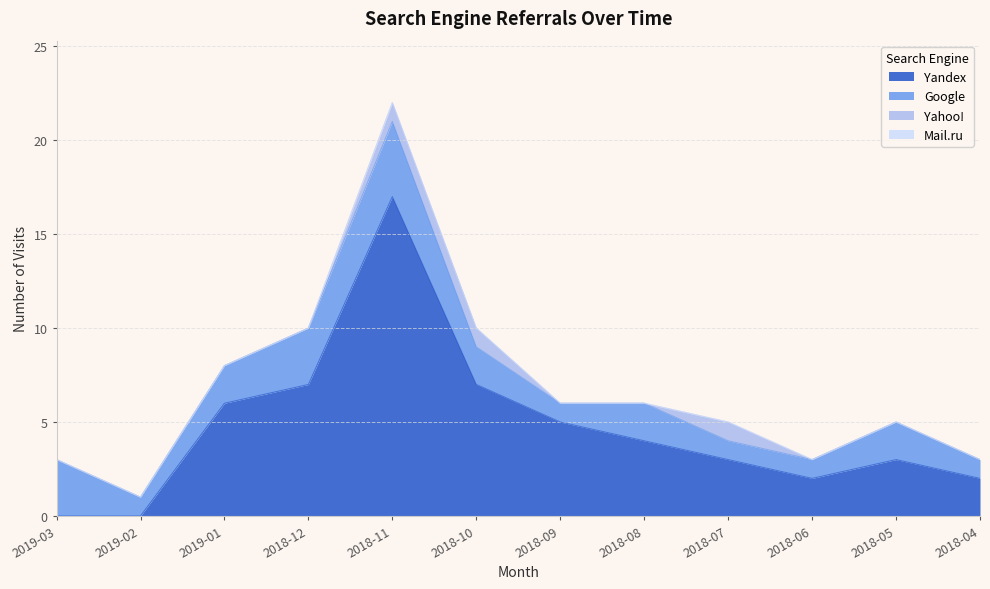

At 2018-11, list the series in order from largest to smallest.

Yandex, Google, Yahoo!, Mail.ru